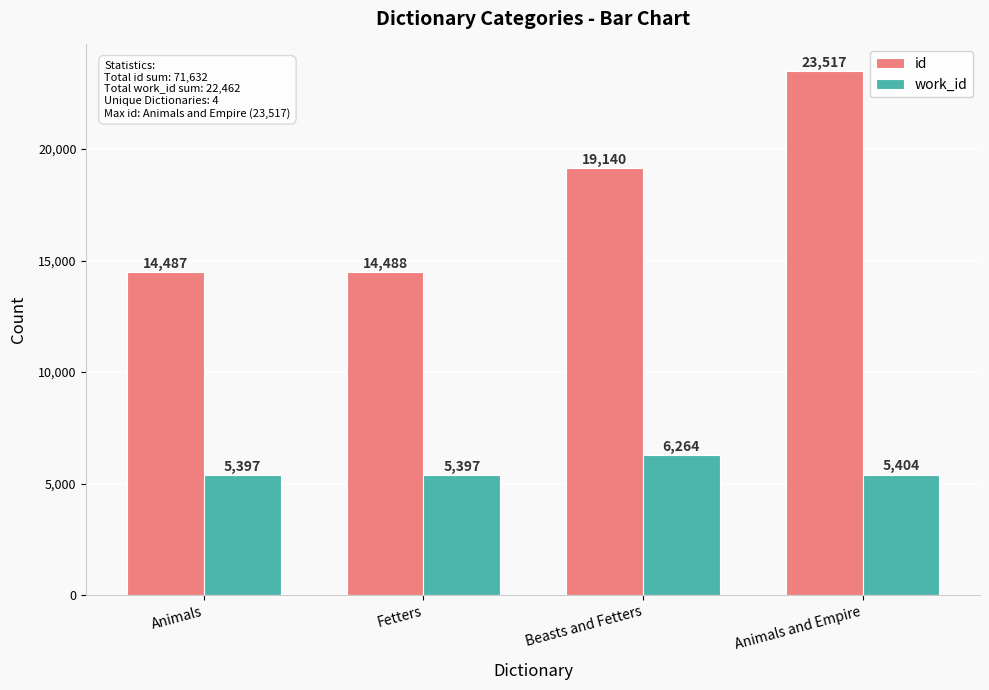

List the series in order of their peak value, highest first.

id, work_id